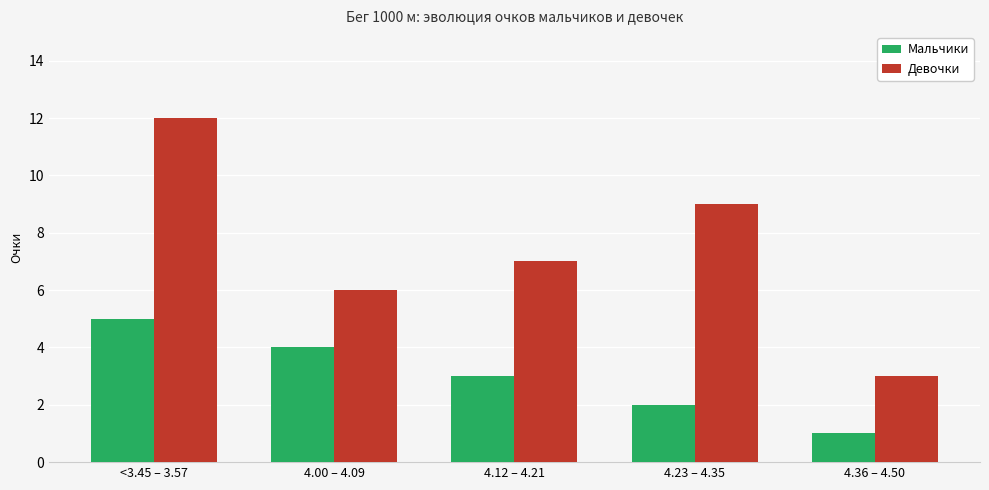

What is the difference between the second highest and minimum values in the Мальчики series?

3